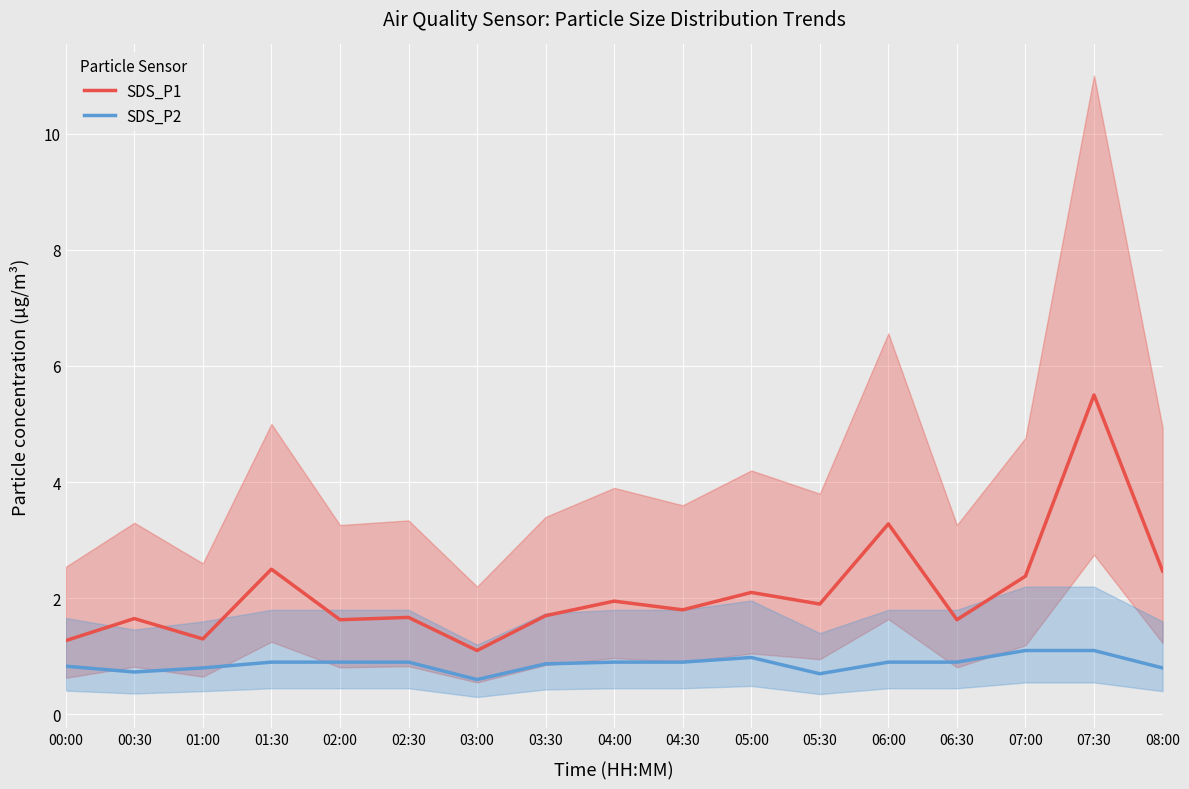

How many lines are shown in the chart?

2